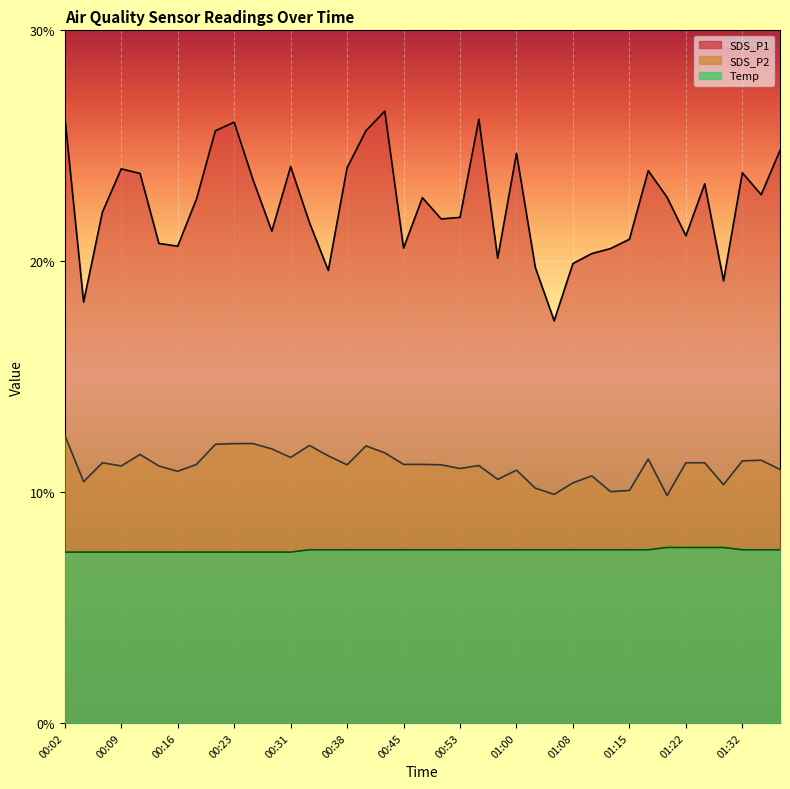

Which series has the largest total across all categories?

SDS_P1